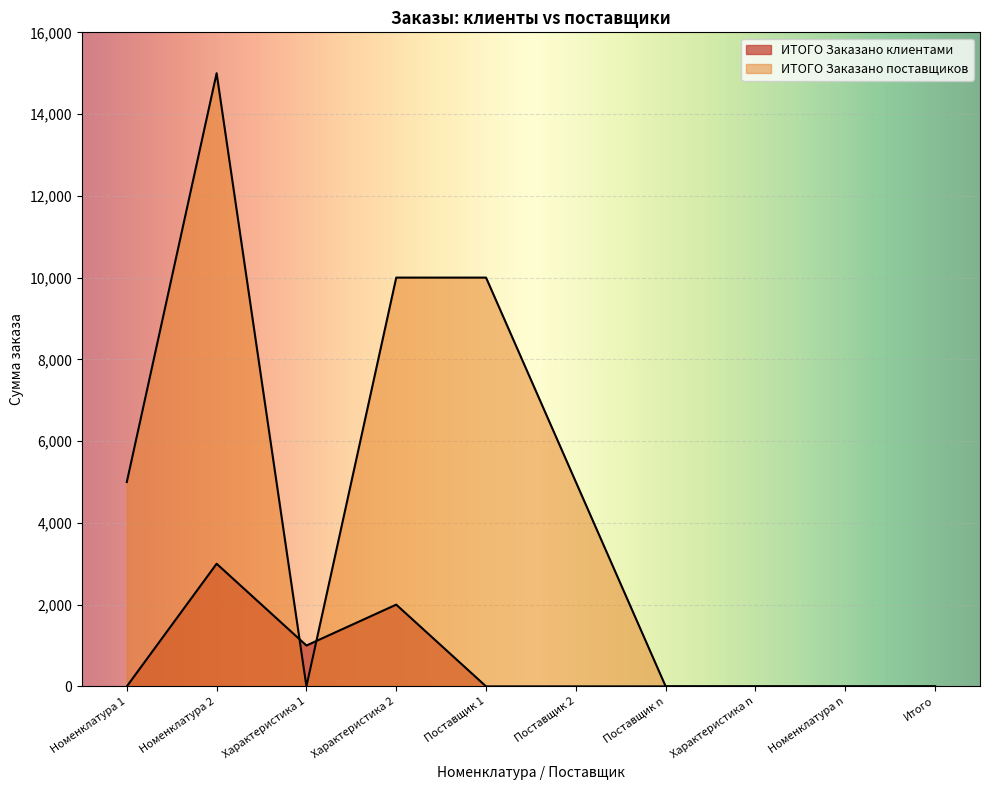

How many positive values does the ИТОГО Заказано поставщиков series have?

5